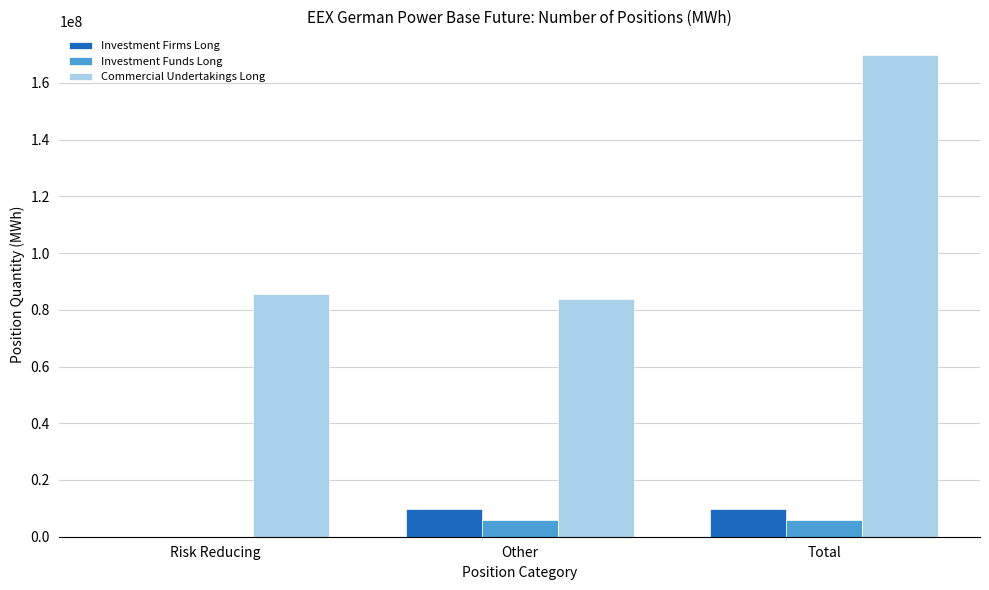

How many groups of bars are there?

3